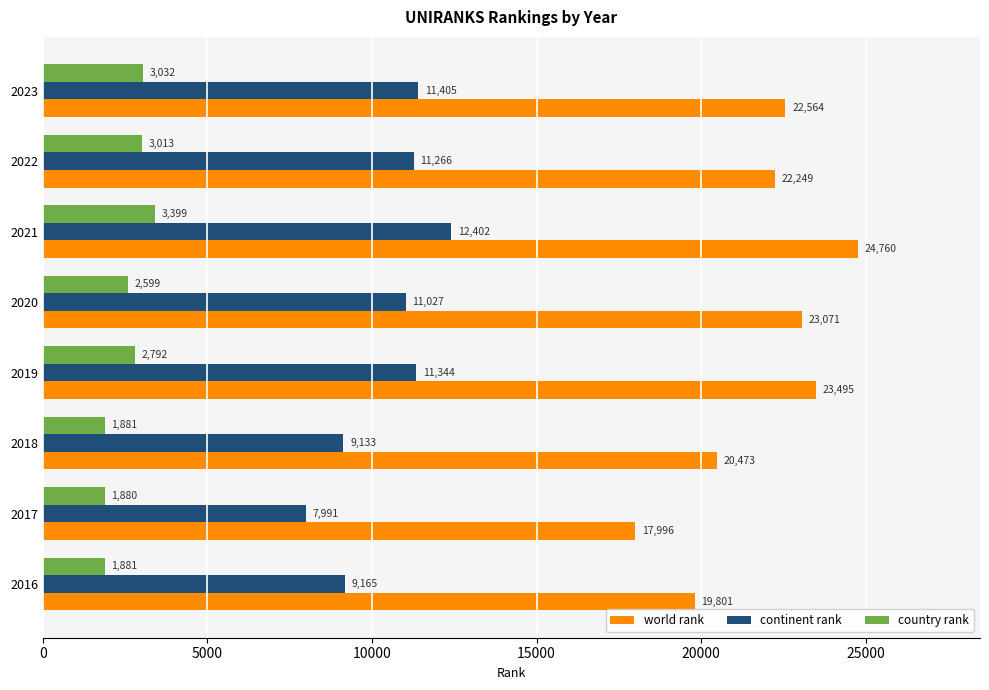

Which series changed the most between 2016 and 2022?

world rank